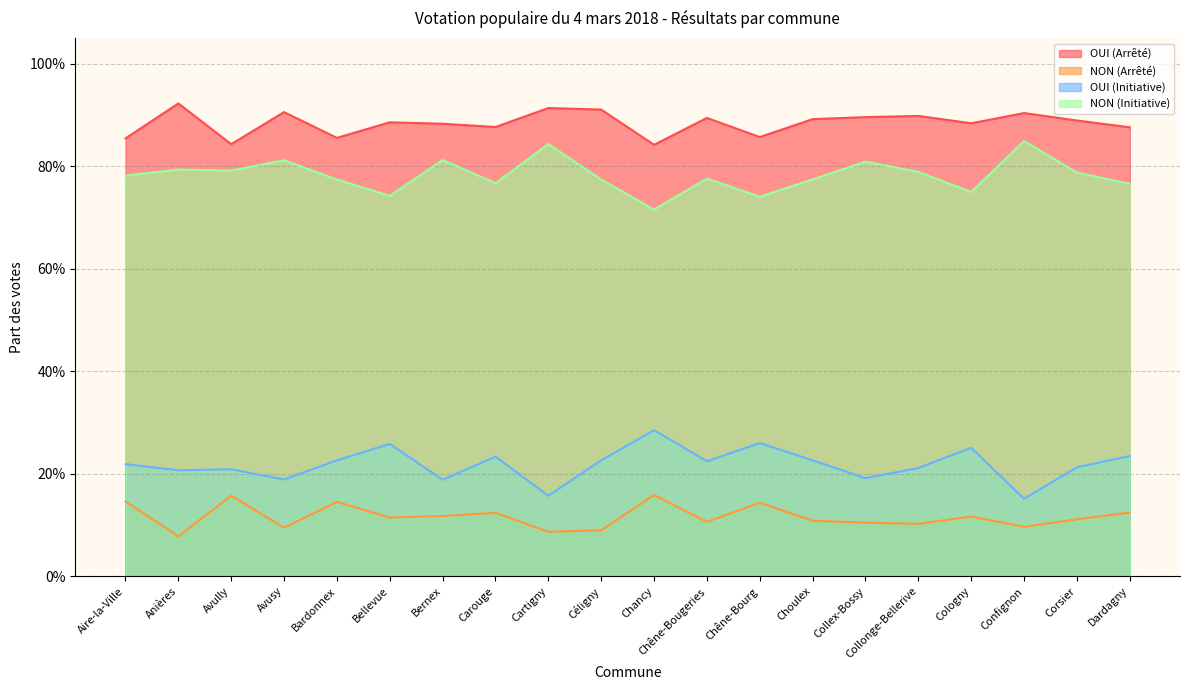

What position from the left is Cologny?

17